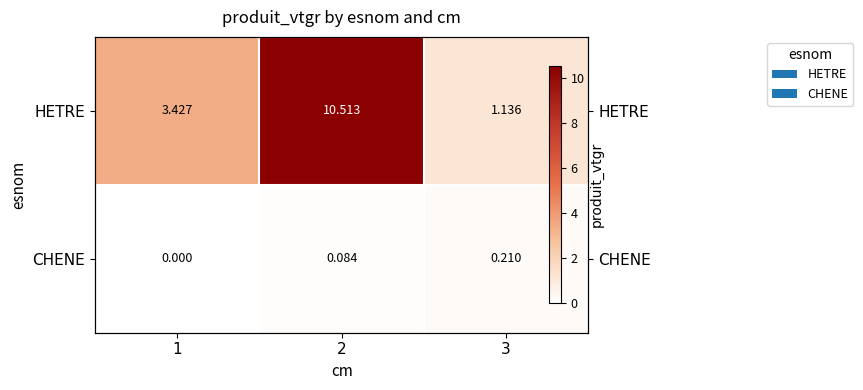

Which category has the highest value across all series?

2